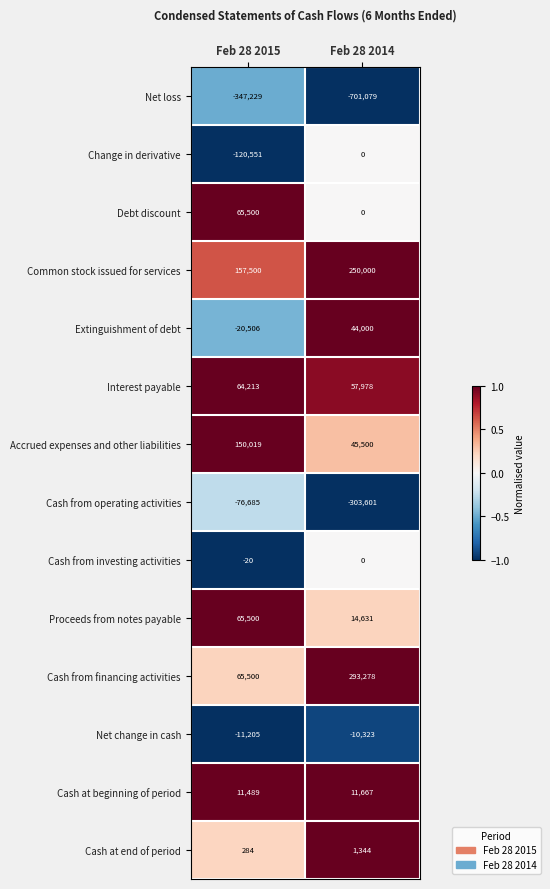

Which series changed the most between Feb 28 2015 and Feb 28 2014?

Net loss